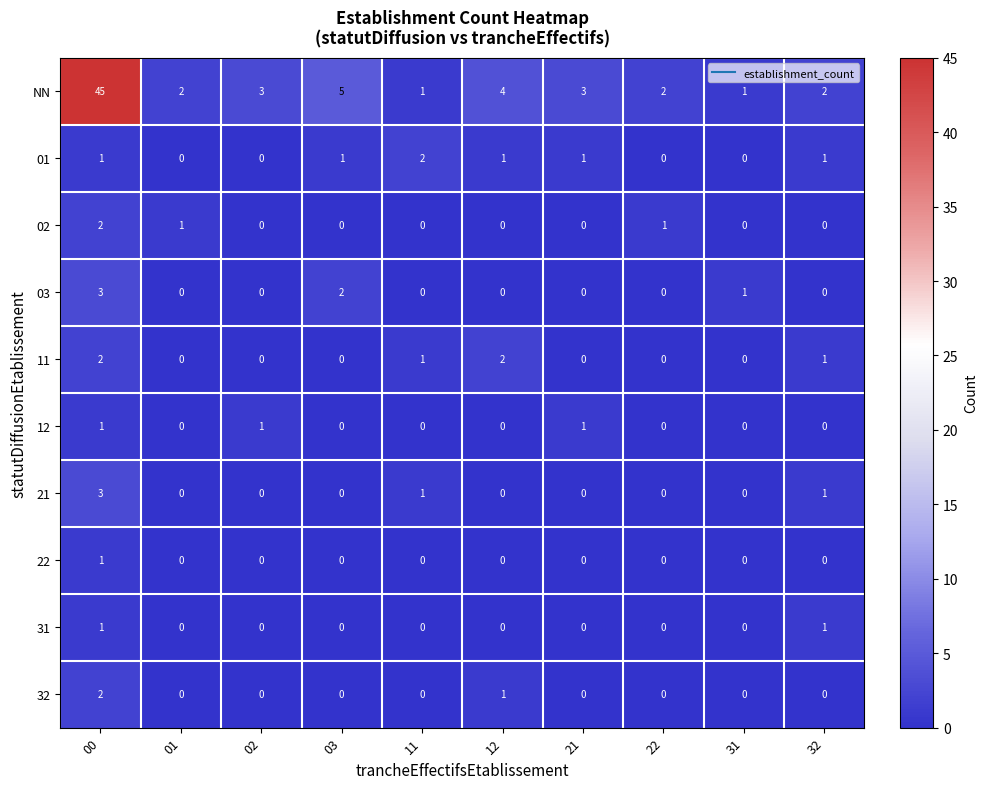

What is the total value across all series at 02?

4